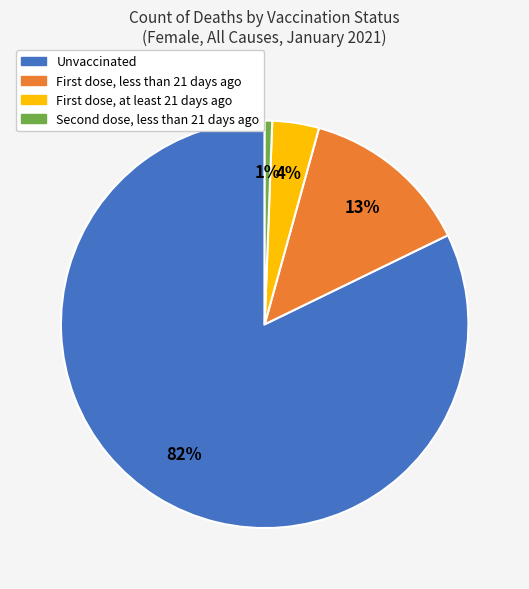

Which slice represents more than half of the pie?

Unvaccinated